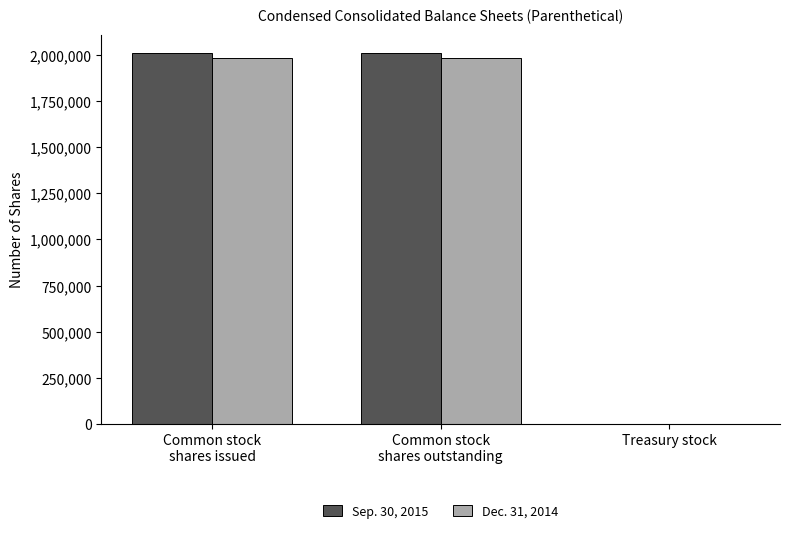

The value of Dec. 31, 2014 at Treasury stock is -996012. True or false?

False